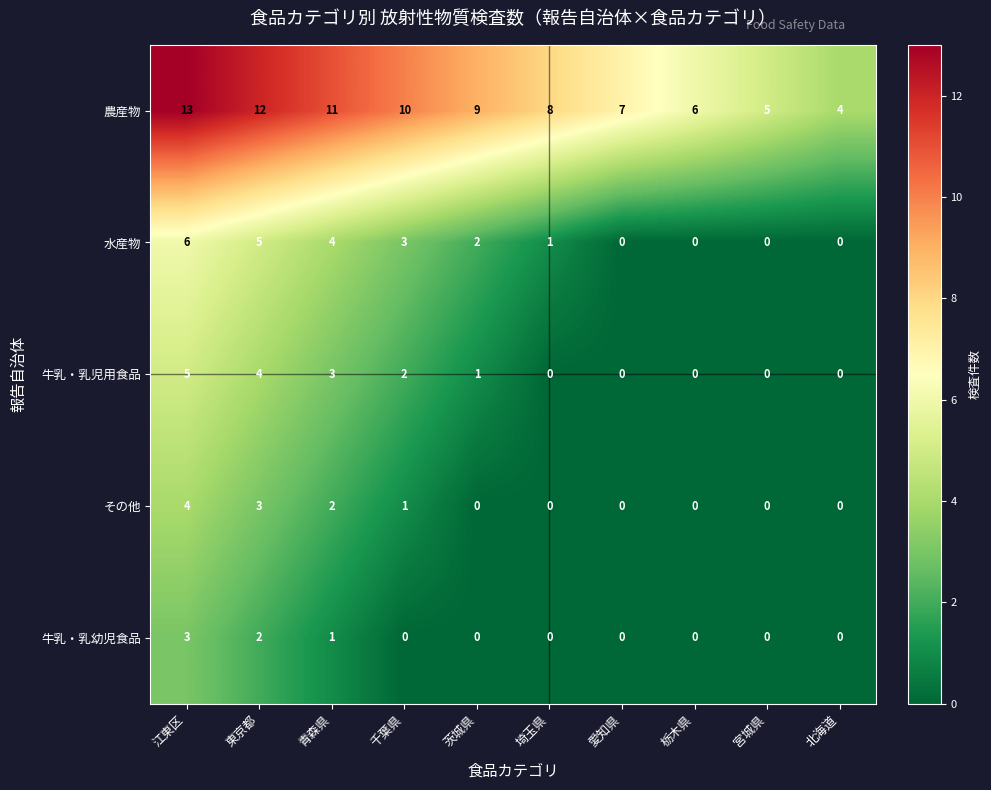

Rank the series at 江東区 from highest to lowest value.

農産物, 水産物, 牛乳・乳児用食品, その他, 牛乳・乳幼児食品